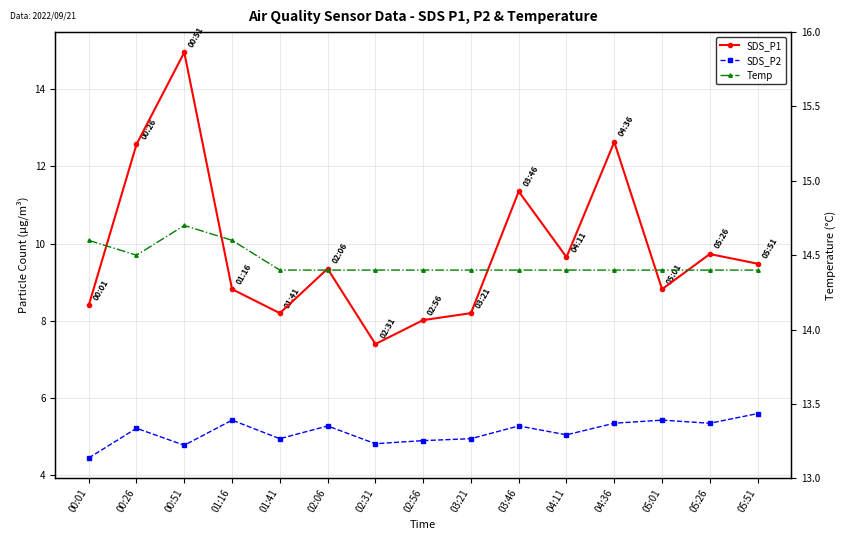

What is the total value across all series at 02:56?

27.3